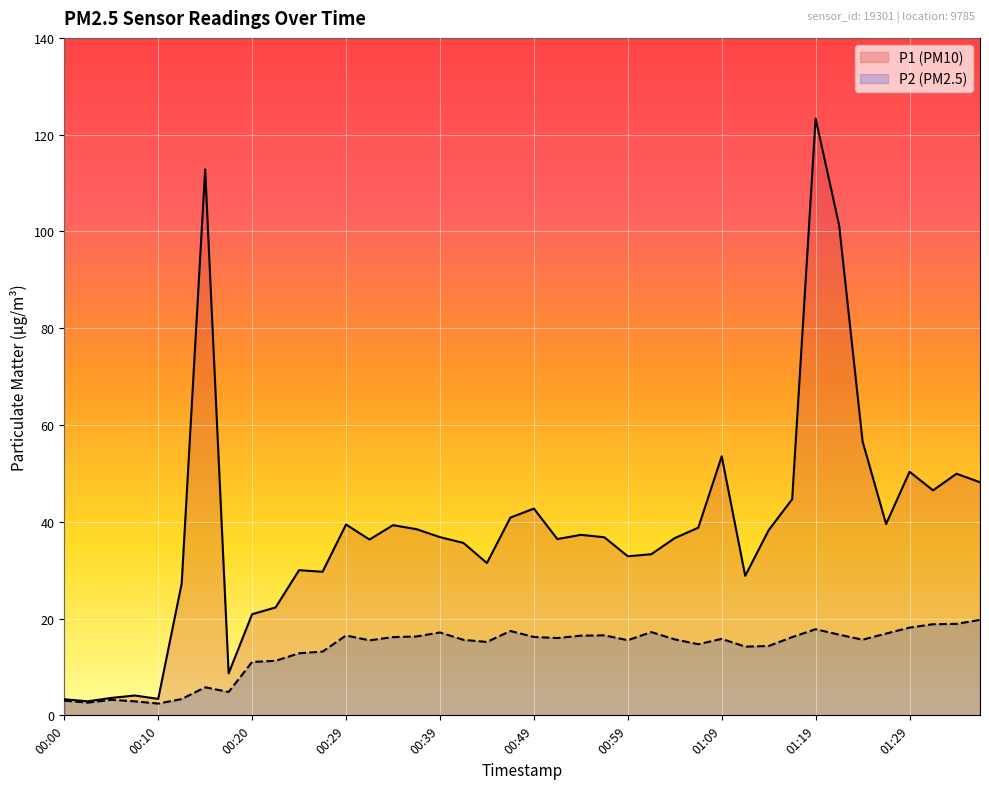

The value of P1 (PM10) at 01:29 is 50.3. True or false?

True